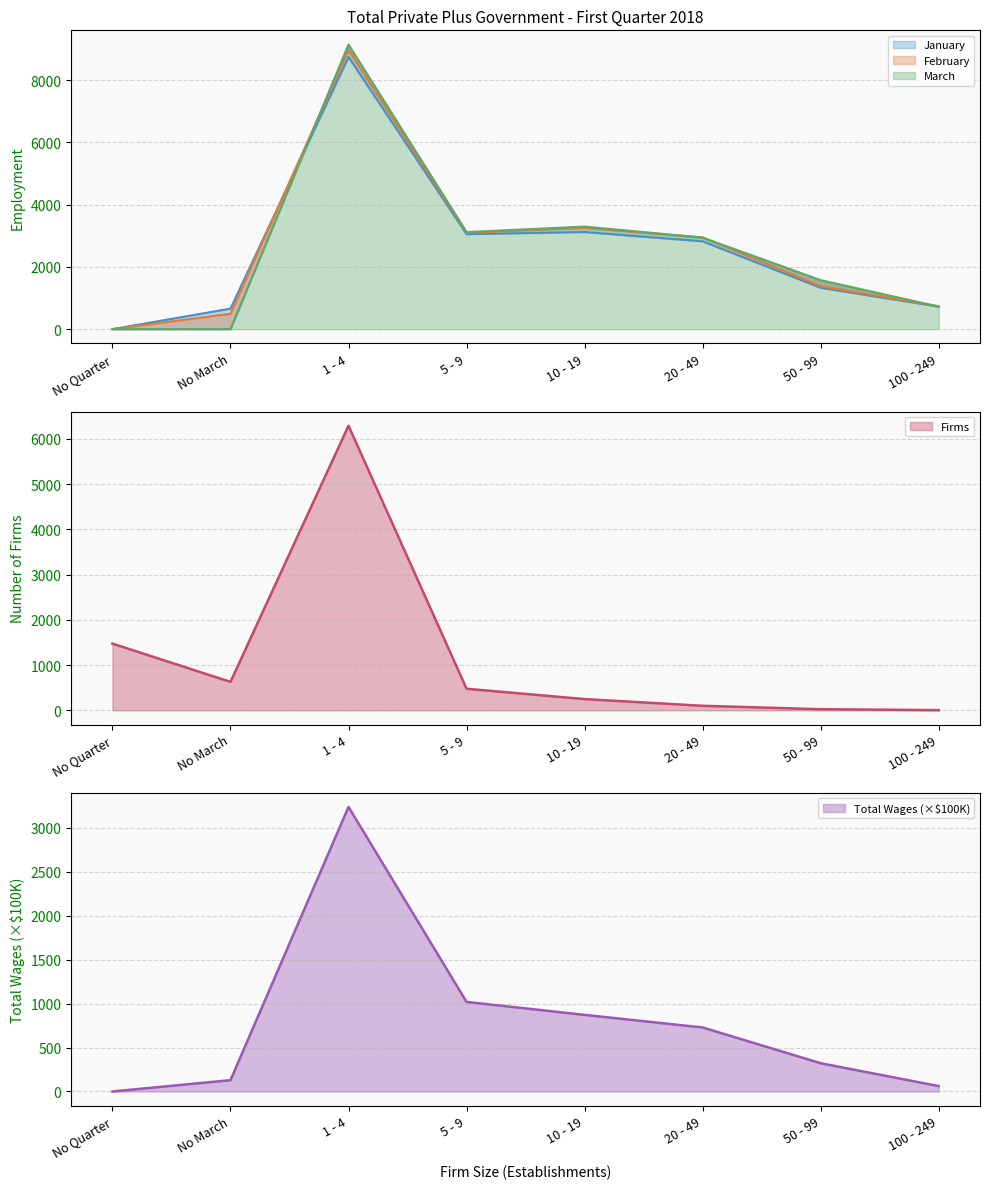

Is the value of January at 5 - 9 greater than the value of Firms at No March?

Yes